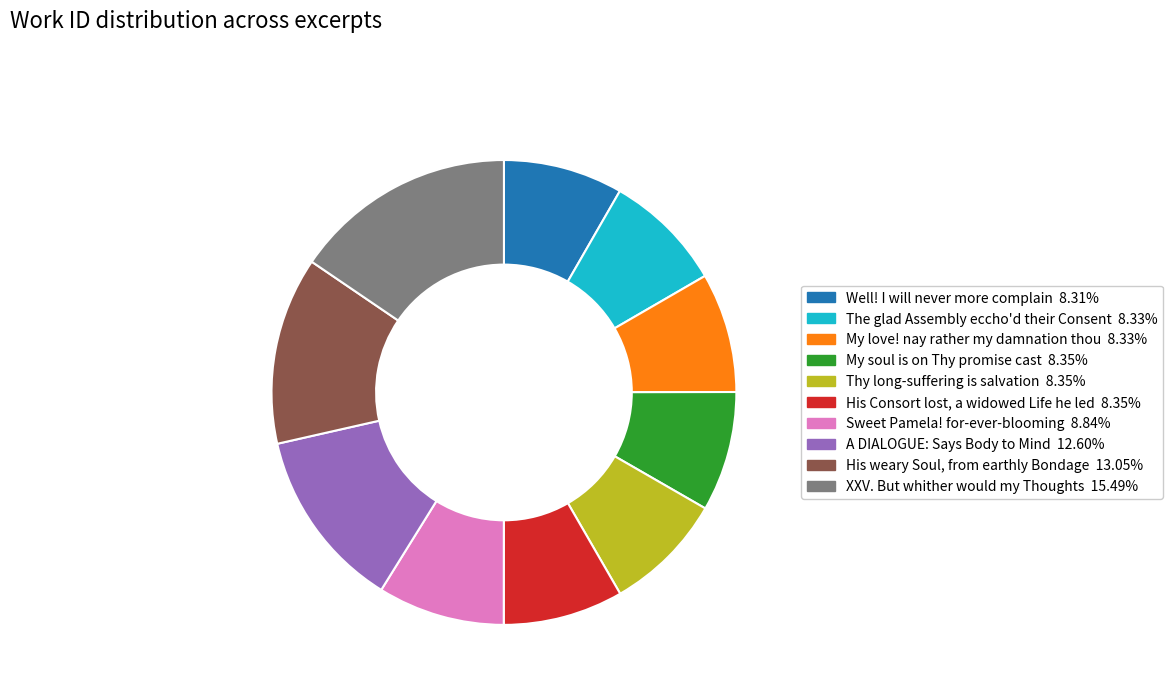

Approximately how many times larger is the value at My soul is on Thy promise cast compared to Thy long-suffering is salvation?

1.0